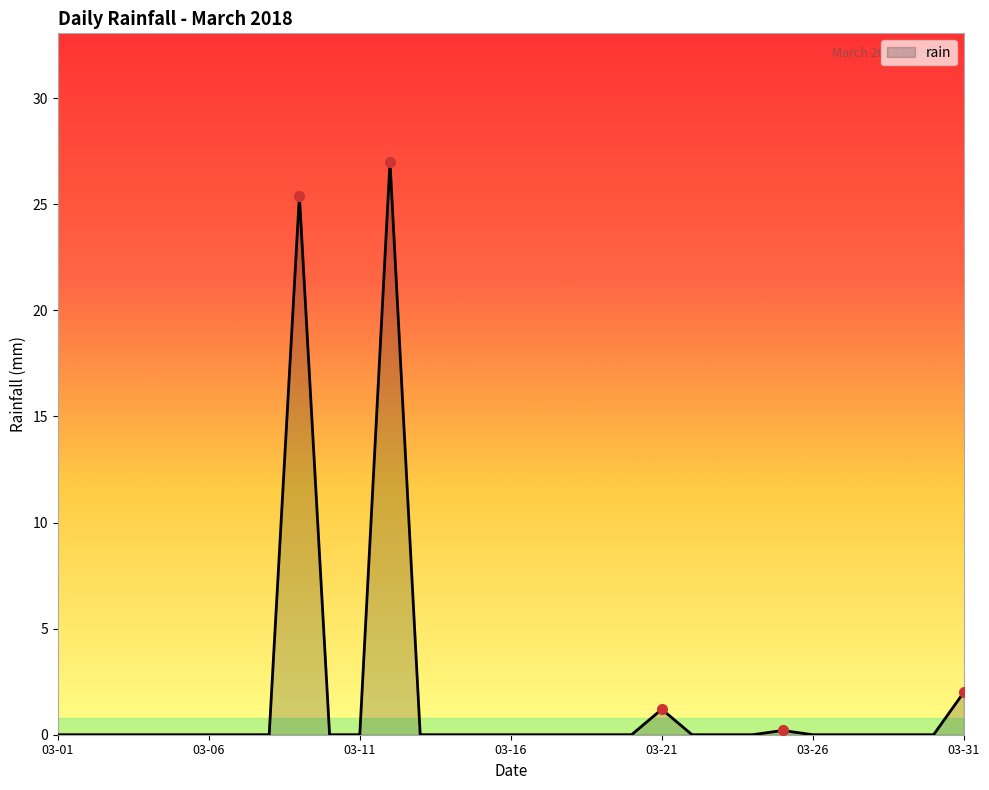

What is the maximum value shown in the chart?

27.0